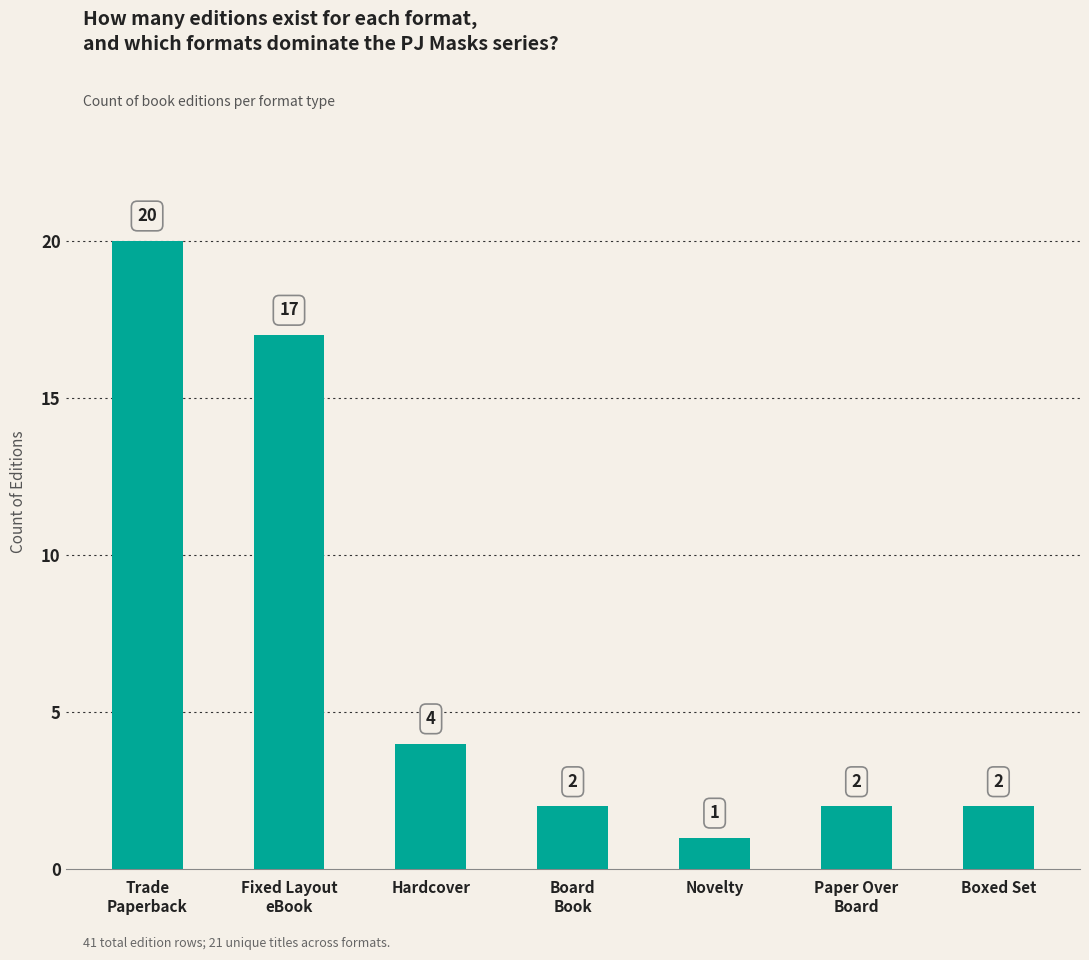

What is the sum of all values?

48